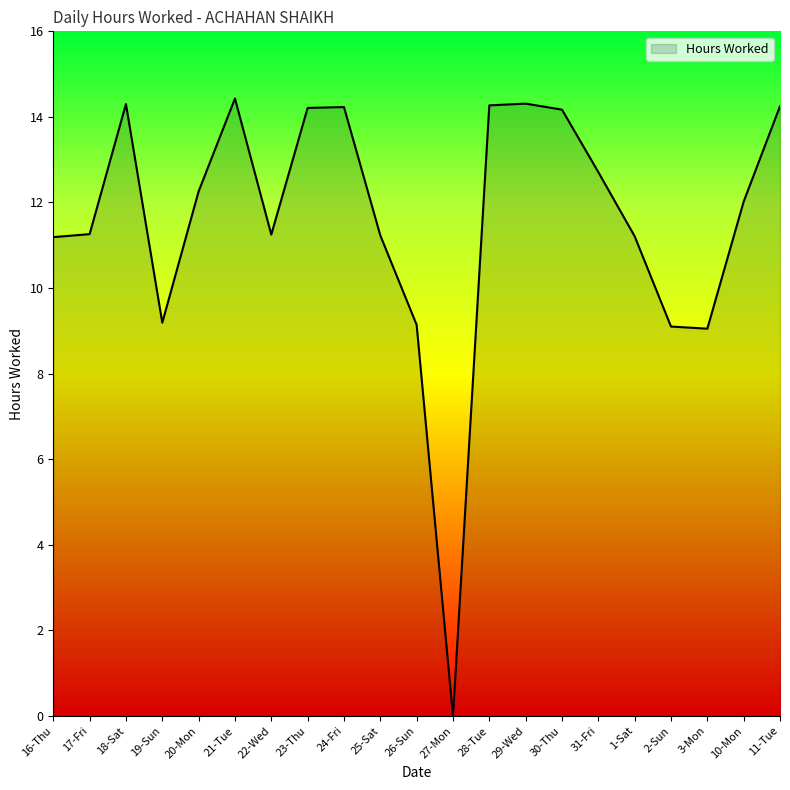

Is it true that the value at 18-Sat is 4.2?

False